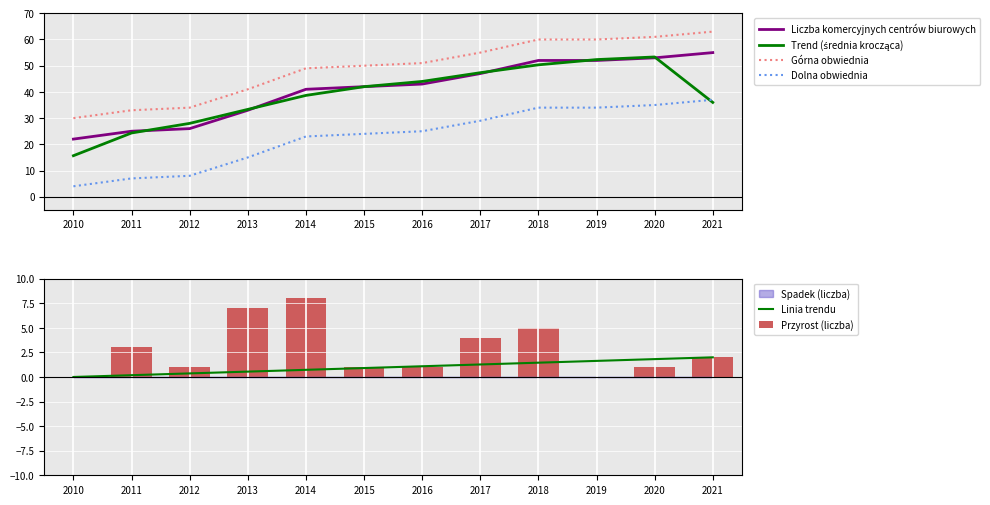

What is the difference between the maximum and minimum values in the Górna obwiednia series?

33.0